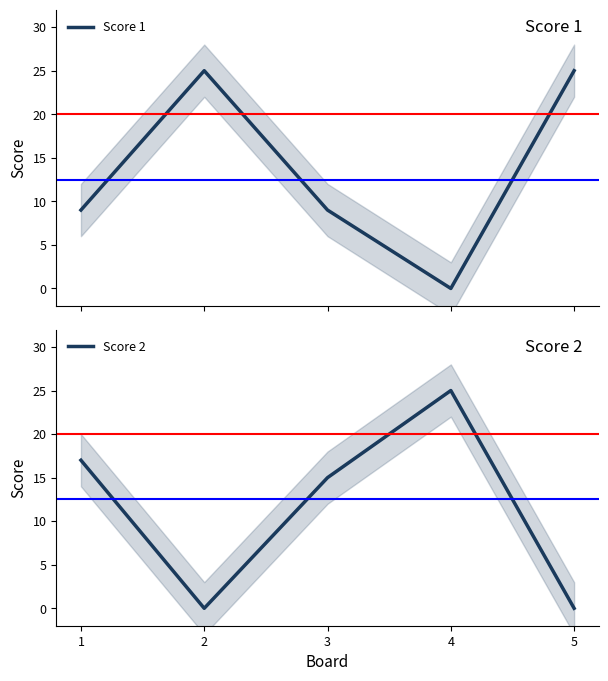

Is the value of Score 2 at 4 greater than the value of Score 1 at 4?

Yes